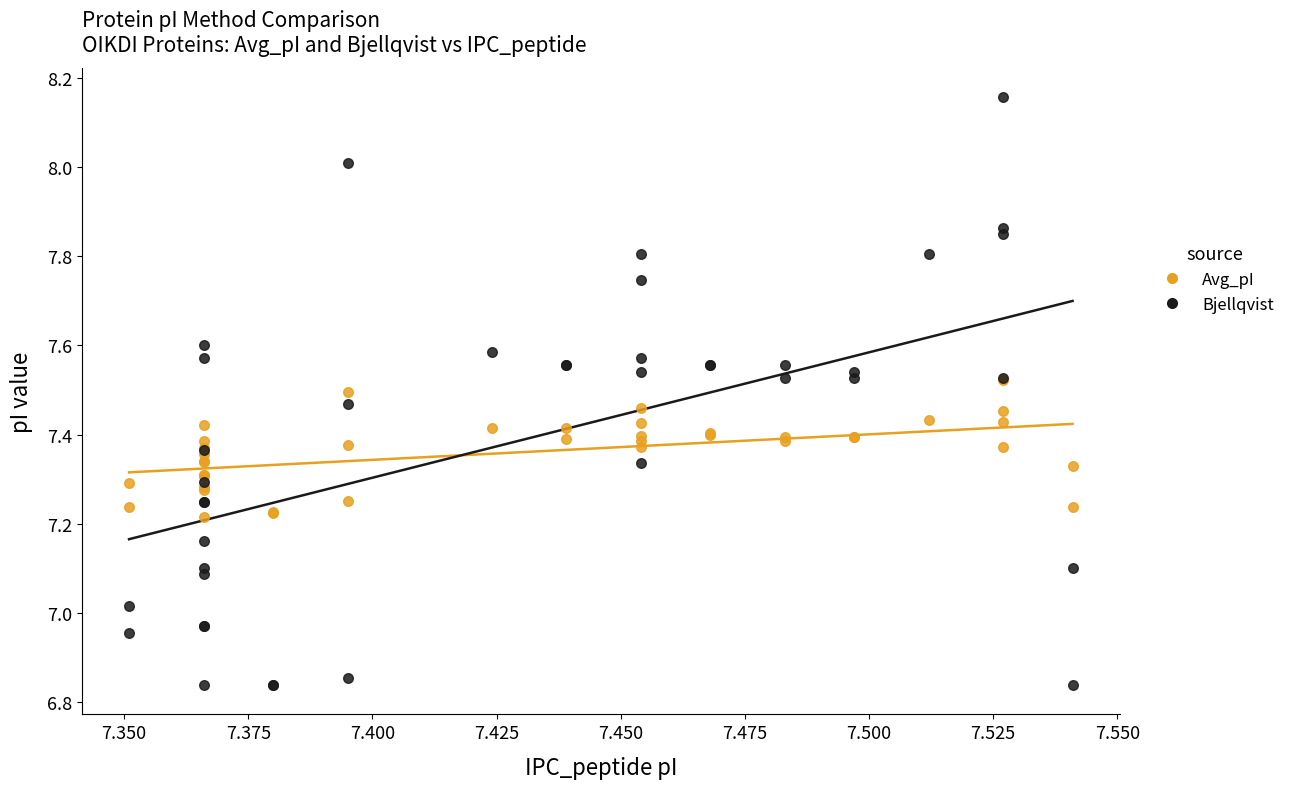

What are all the series names shown in the legend?

Avg_pI, Bjellqvist